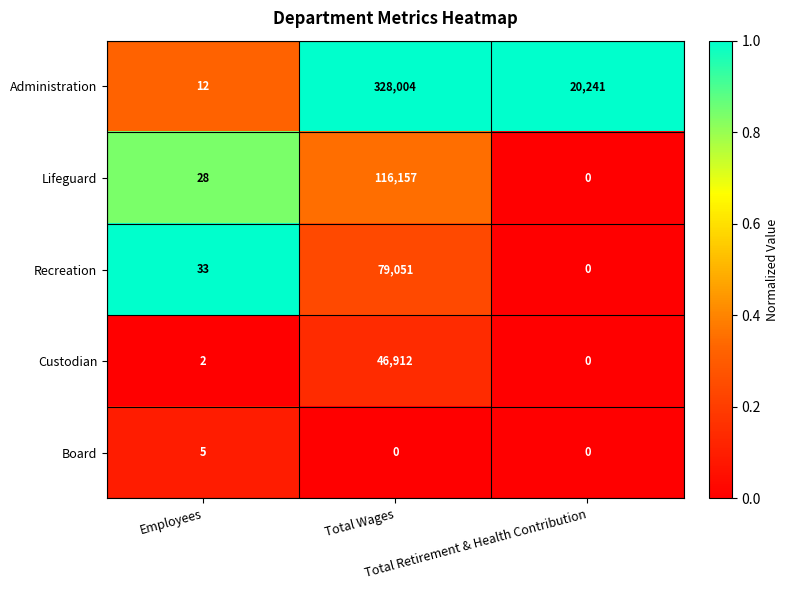

What is the average value of the Administration series?

116086